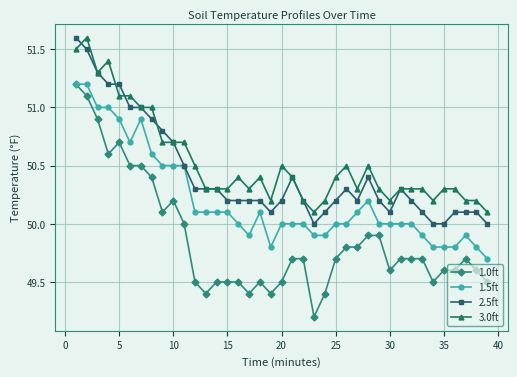

True or false: 1.0ft has more than 0 interior local peaks.

True